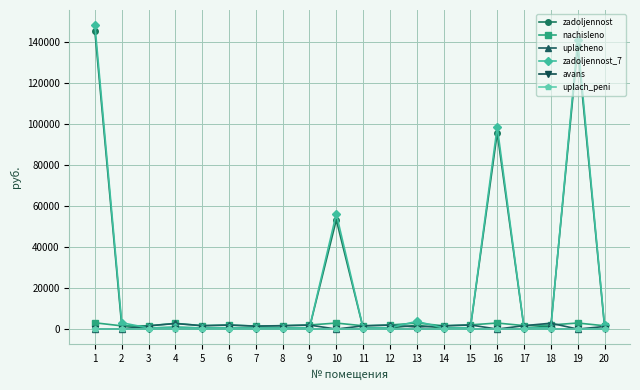

What is the highest value of the nachisleno series?

3067.7